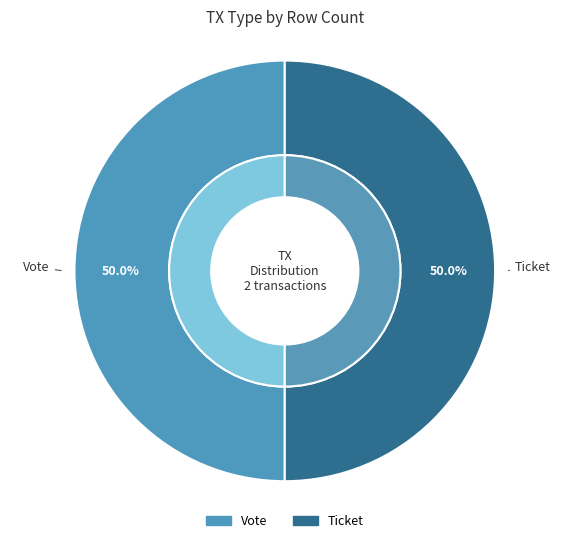

Which slice is the largest?

Vote